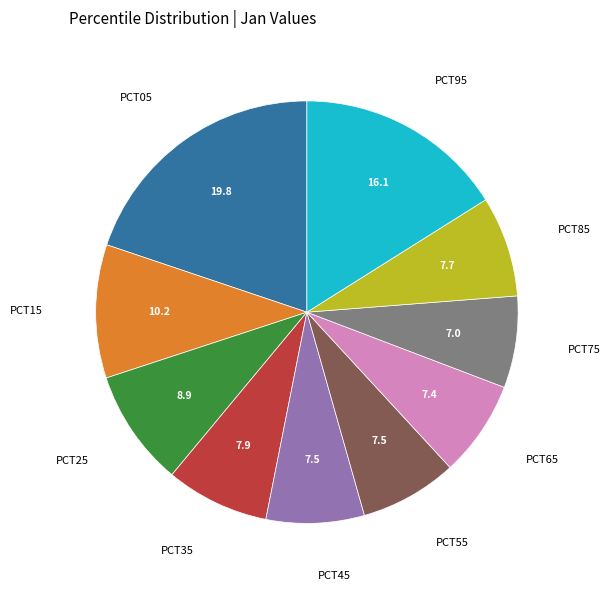

Does any single category account for the majority?

No